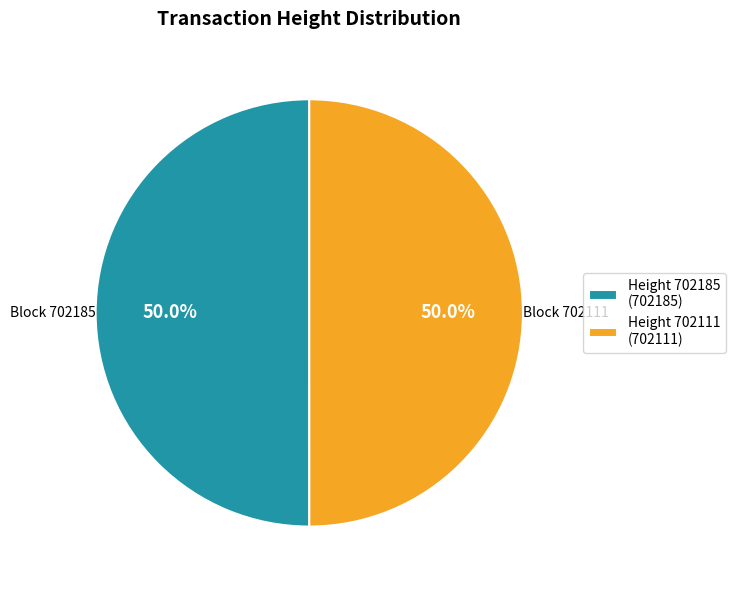

Approximately how many times larger is the value at Block 702185 compared to Block 702111?

1.0